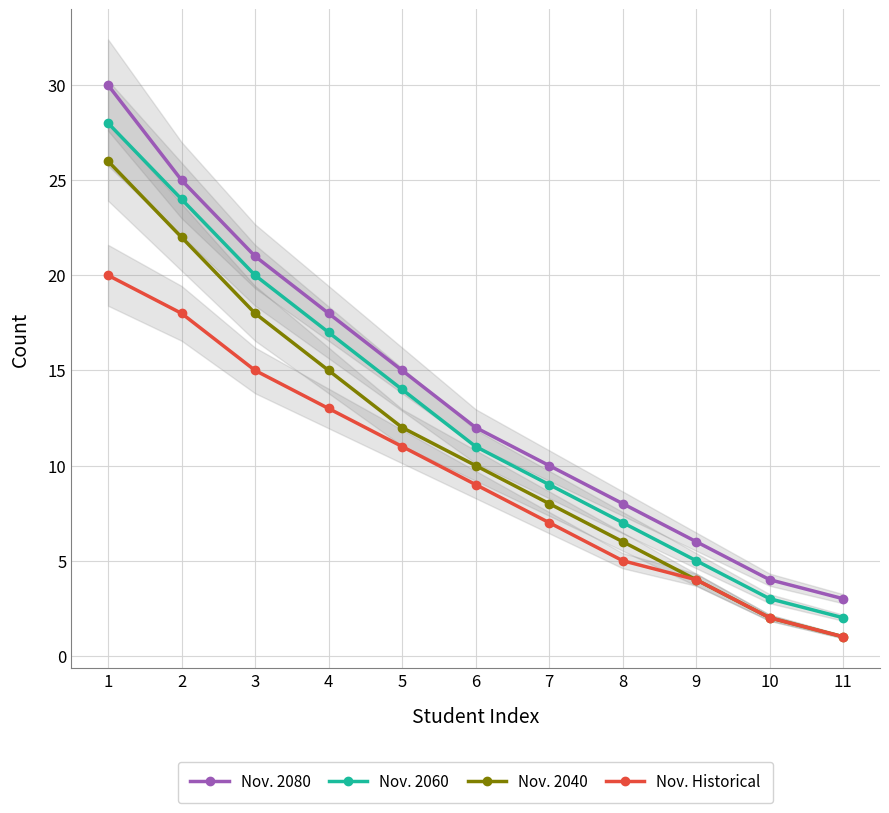

At which label does Nov. 2060 reach its peak?

1